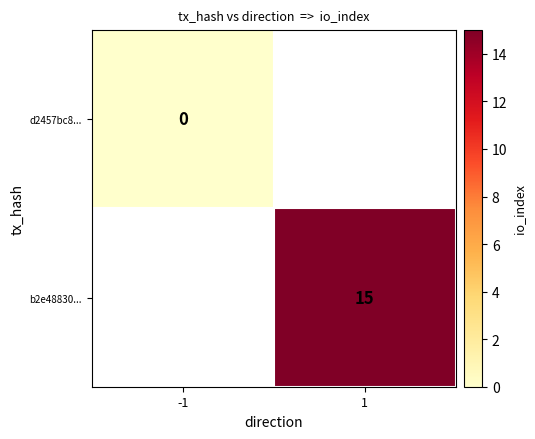

True or false: b2e48830... has a value of 24 at 1.

False